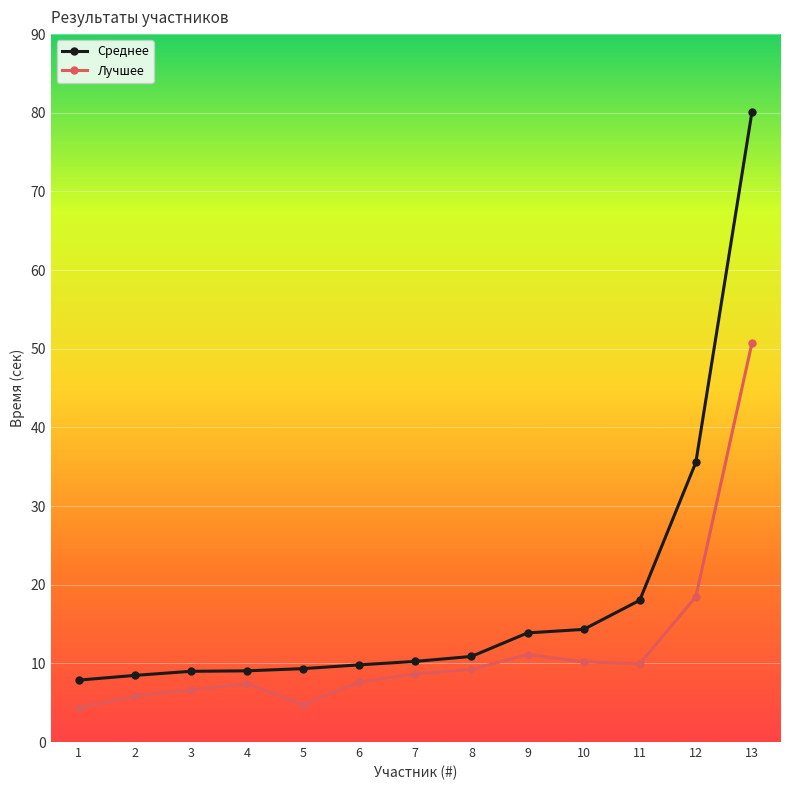

What is the highest value of the Лучшее series?

50.7